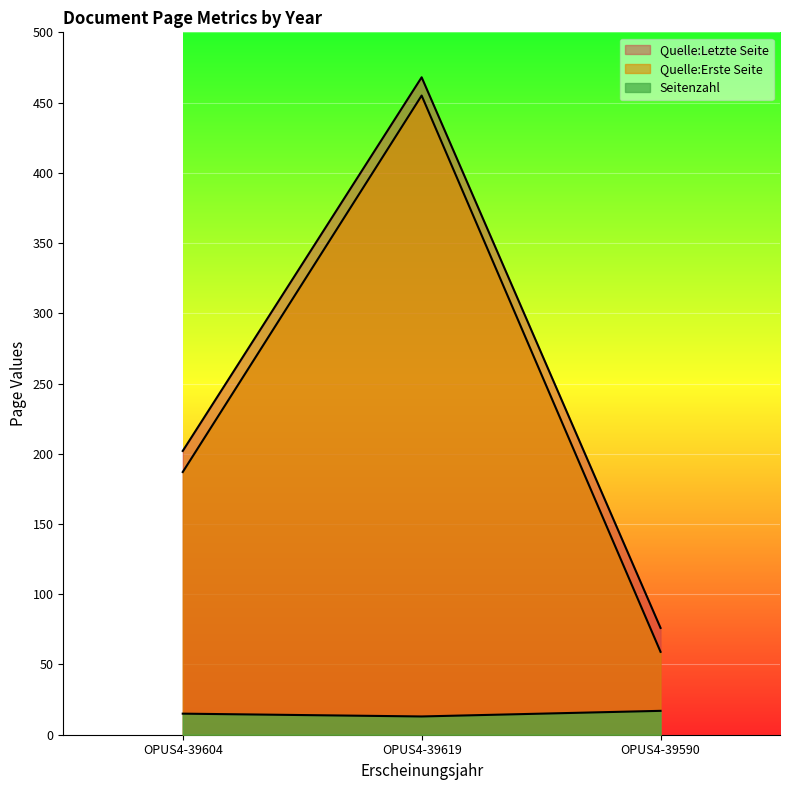

Which has a higher value, OPUS4-39619 or OPUS4-39604?

OPUS4-39604